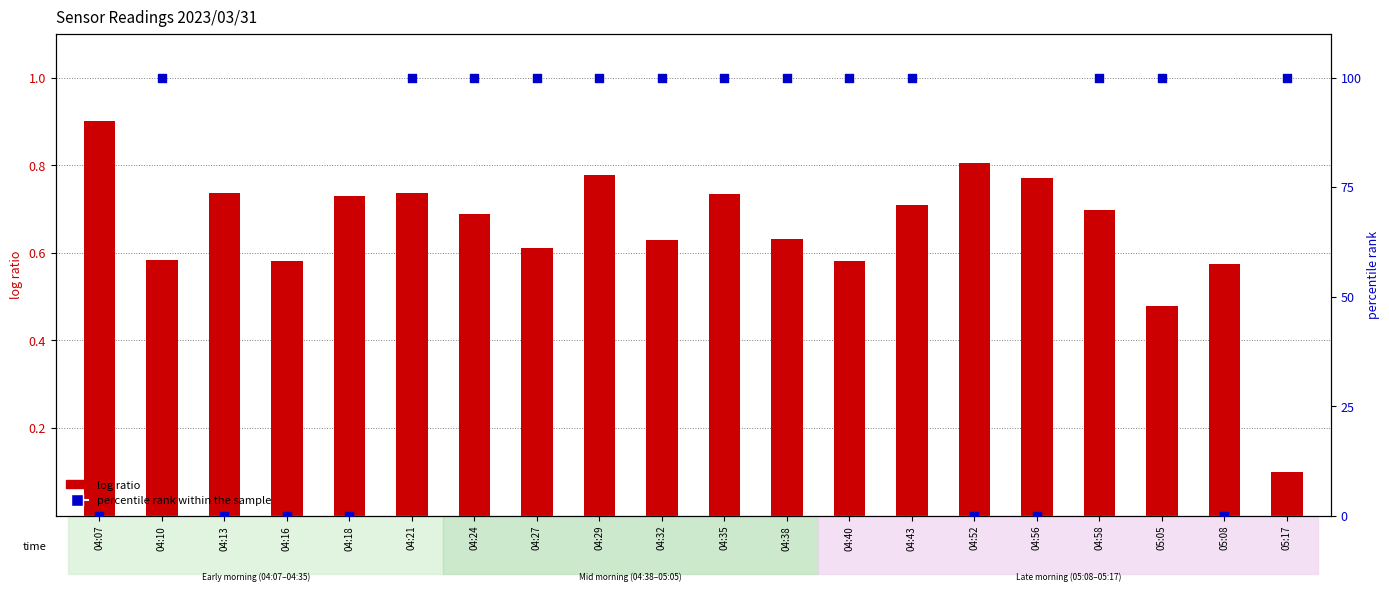

Which series has the largest total across all categories?

percentile rank within the sample